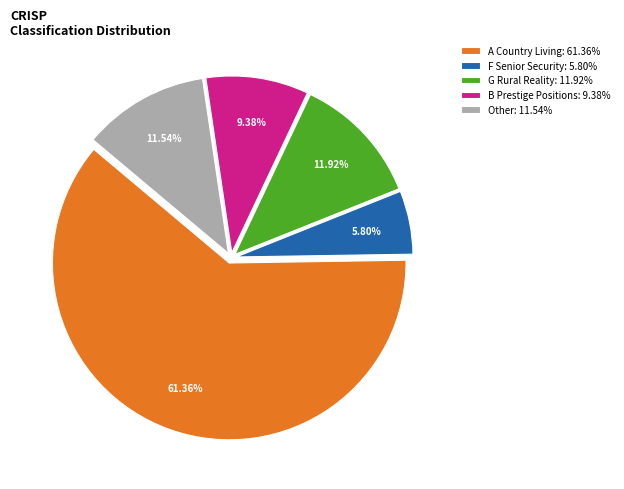

Which slice is the smallest?

F Senior Security: 5.80%